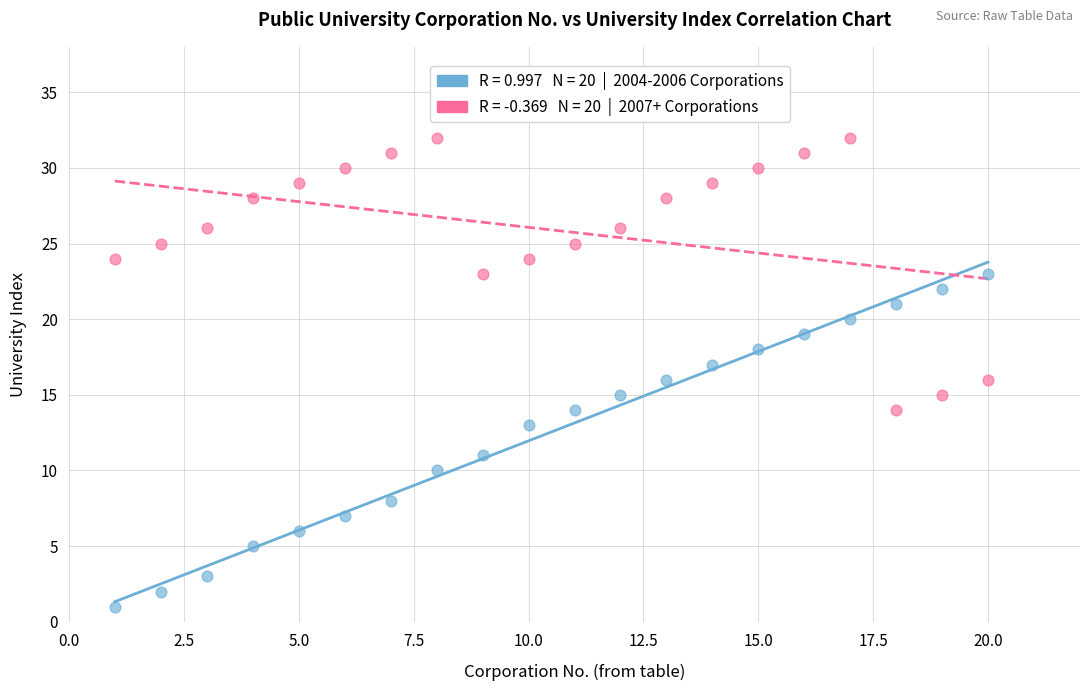

Across all data points, what is the range of X values (max minus min)?

19